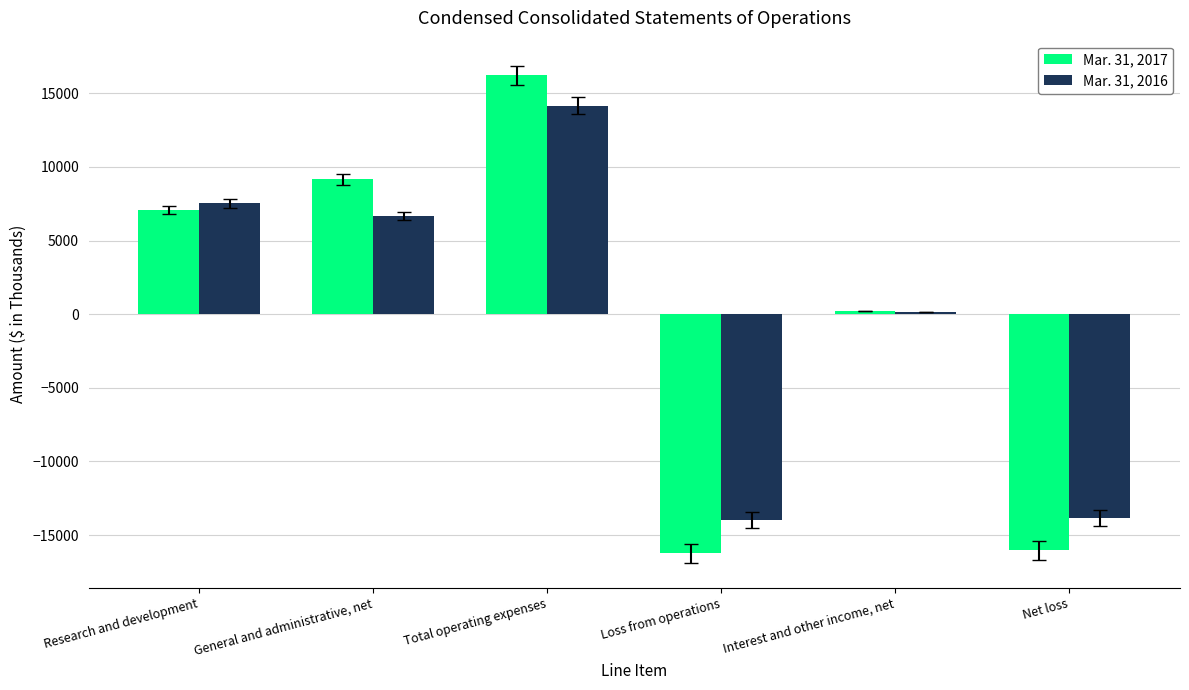

What is the sum of all Mar. 31, 2017 values?

408